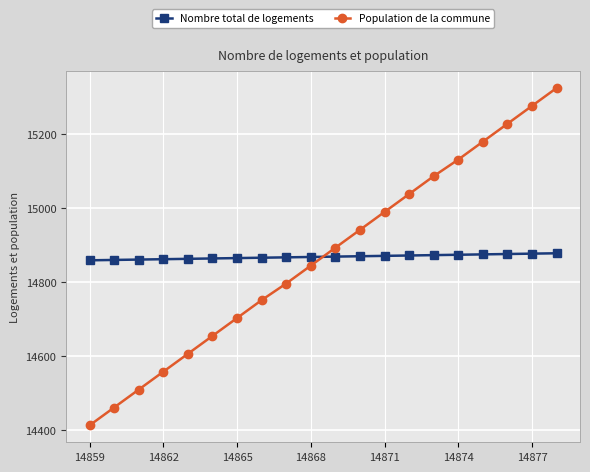

How many intersections are there between Population de la commune and Nombre total de logements?

1